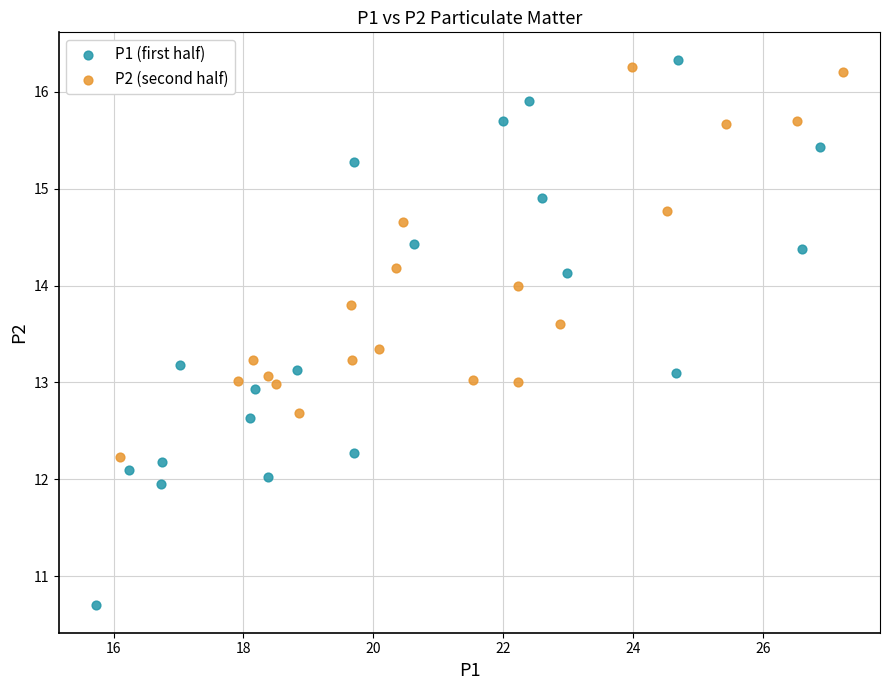

What are all the series names shown in the legend?

P1 (first half), P2 (second half)